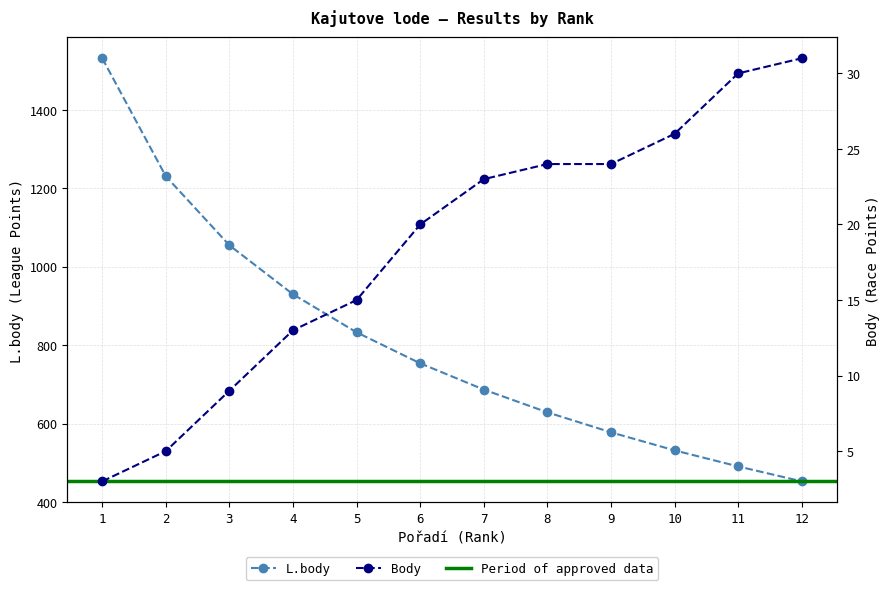

At which label does Body first exceed 23?

8